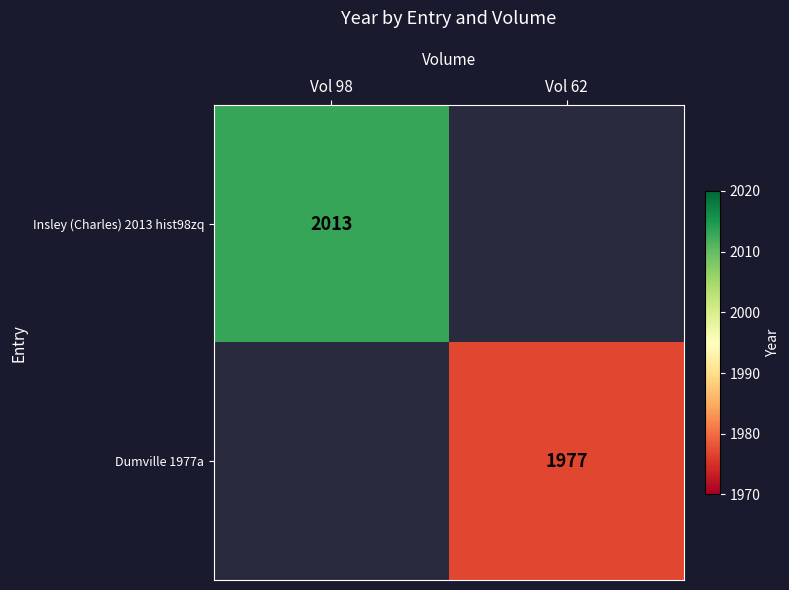

True or false: Insley (Charles) 2013 hist98zq has a value of 2013 at Vol 98.

True